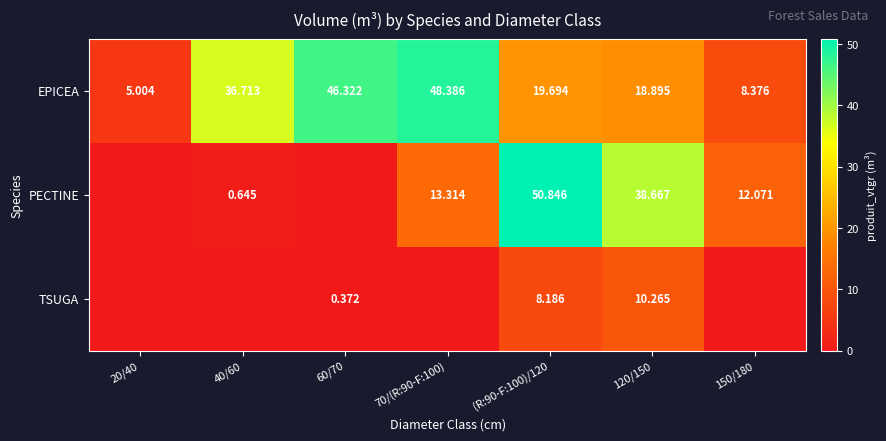

The EPICEA series shows 46.3 at 60/70. True or false?

True